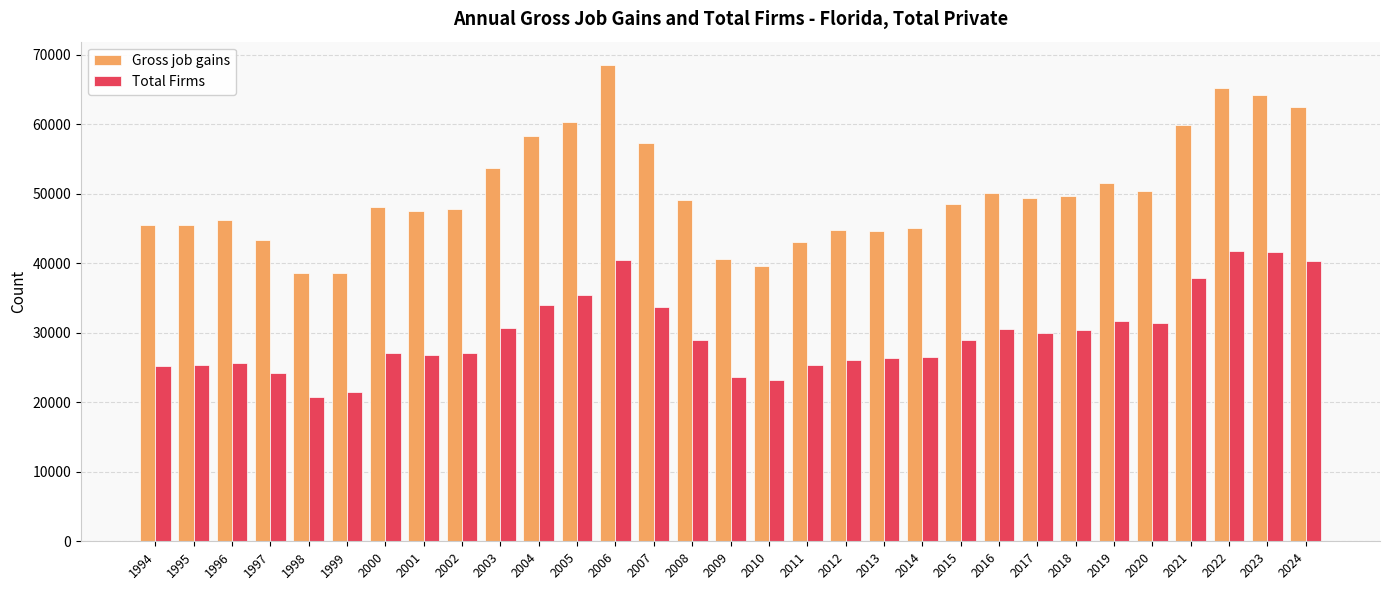

Count the number of categories in the chart.

31